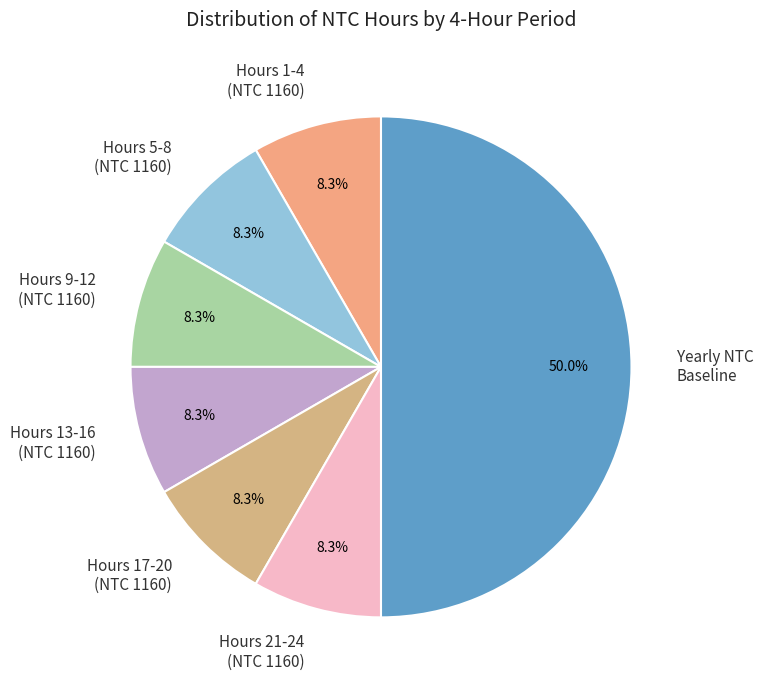

Count the number of slices in the pie.

7